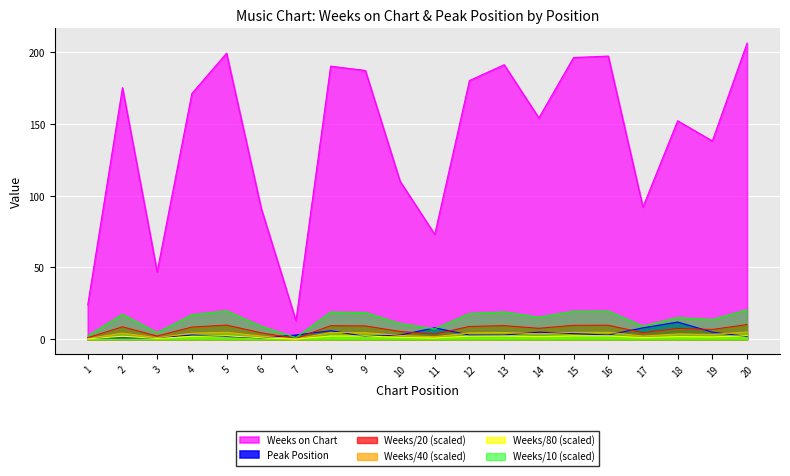

Where is the first local minimum for Weeks on Chart?

3